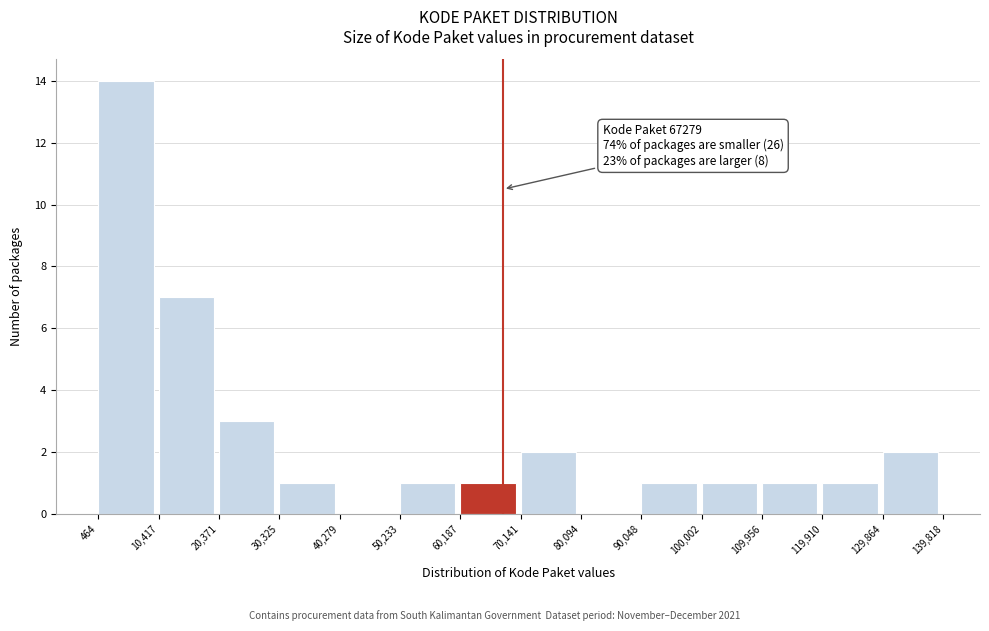

Over which range of the x-axis is the bar tallest?

464 to 10,417